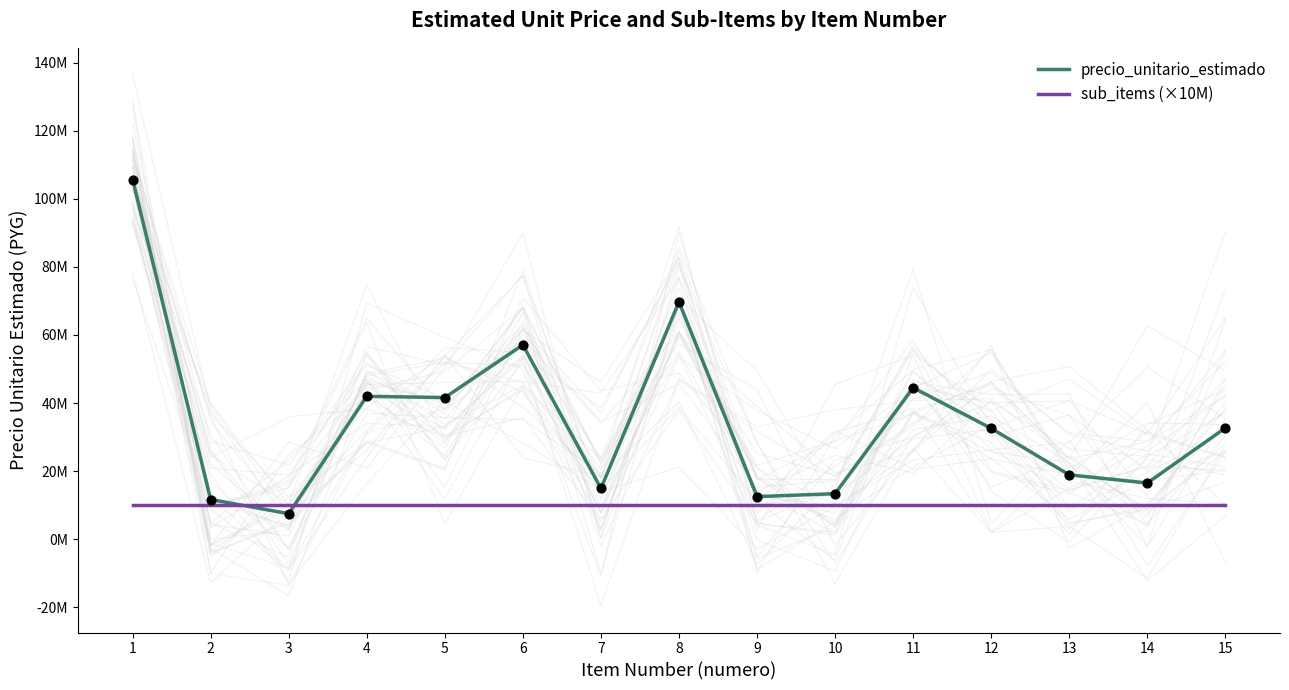

Which series has the largest Y range (max minus min)?

precio_unitario_estimado